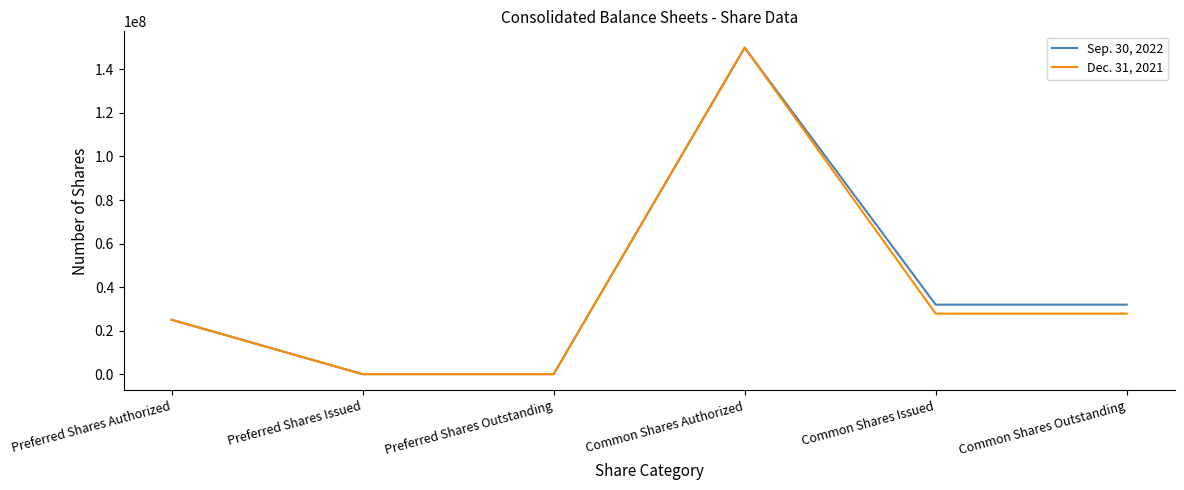

Which series changed the most between Preferred Shares Issued and Common Shares Outstanding?

Sep. 30, 2022